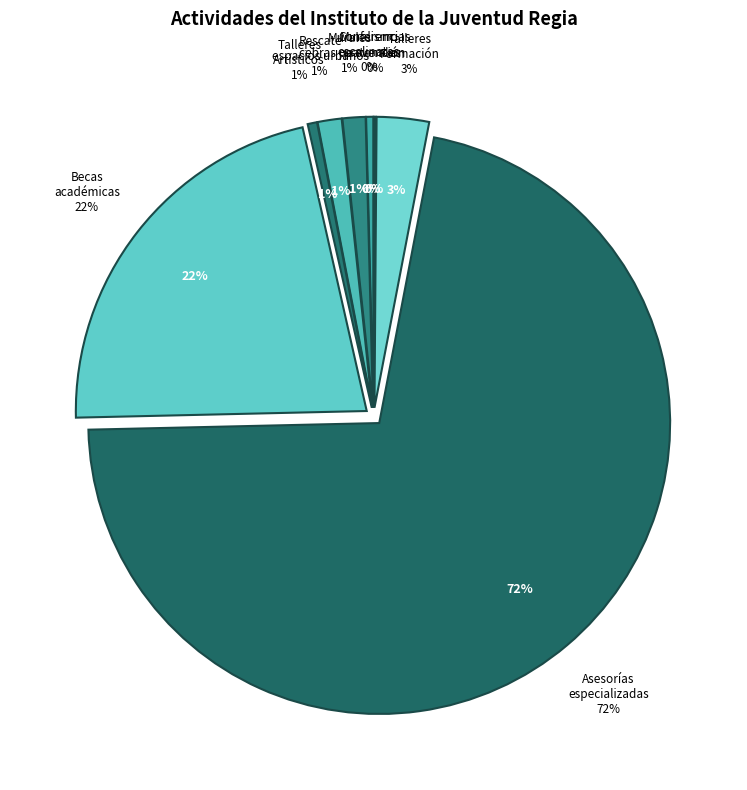

Which has a higher value, Conferencias para prevención or Rescate espacios urbanos?

Rescate espacios urbanos